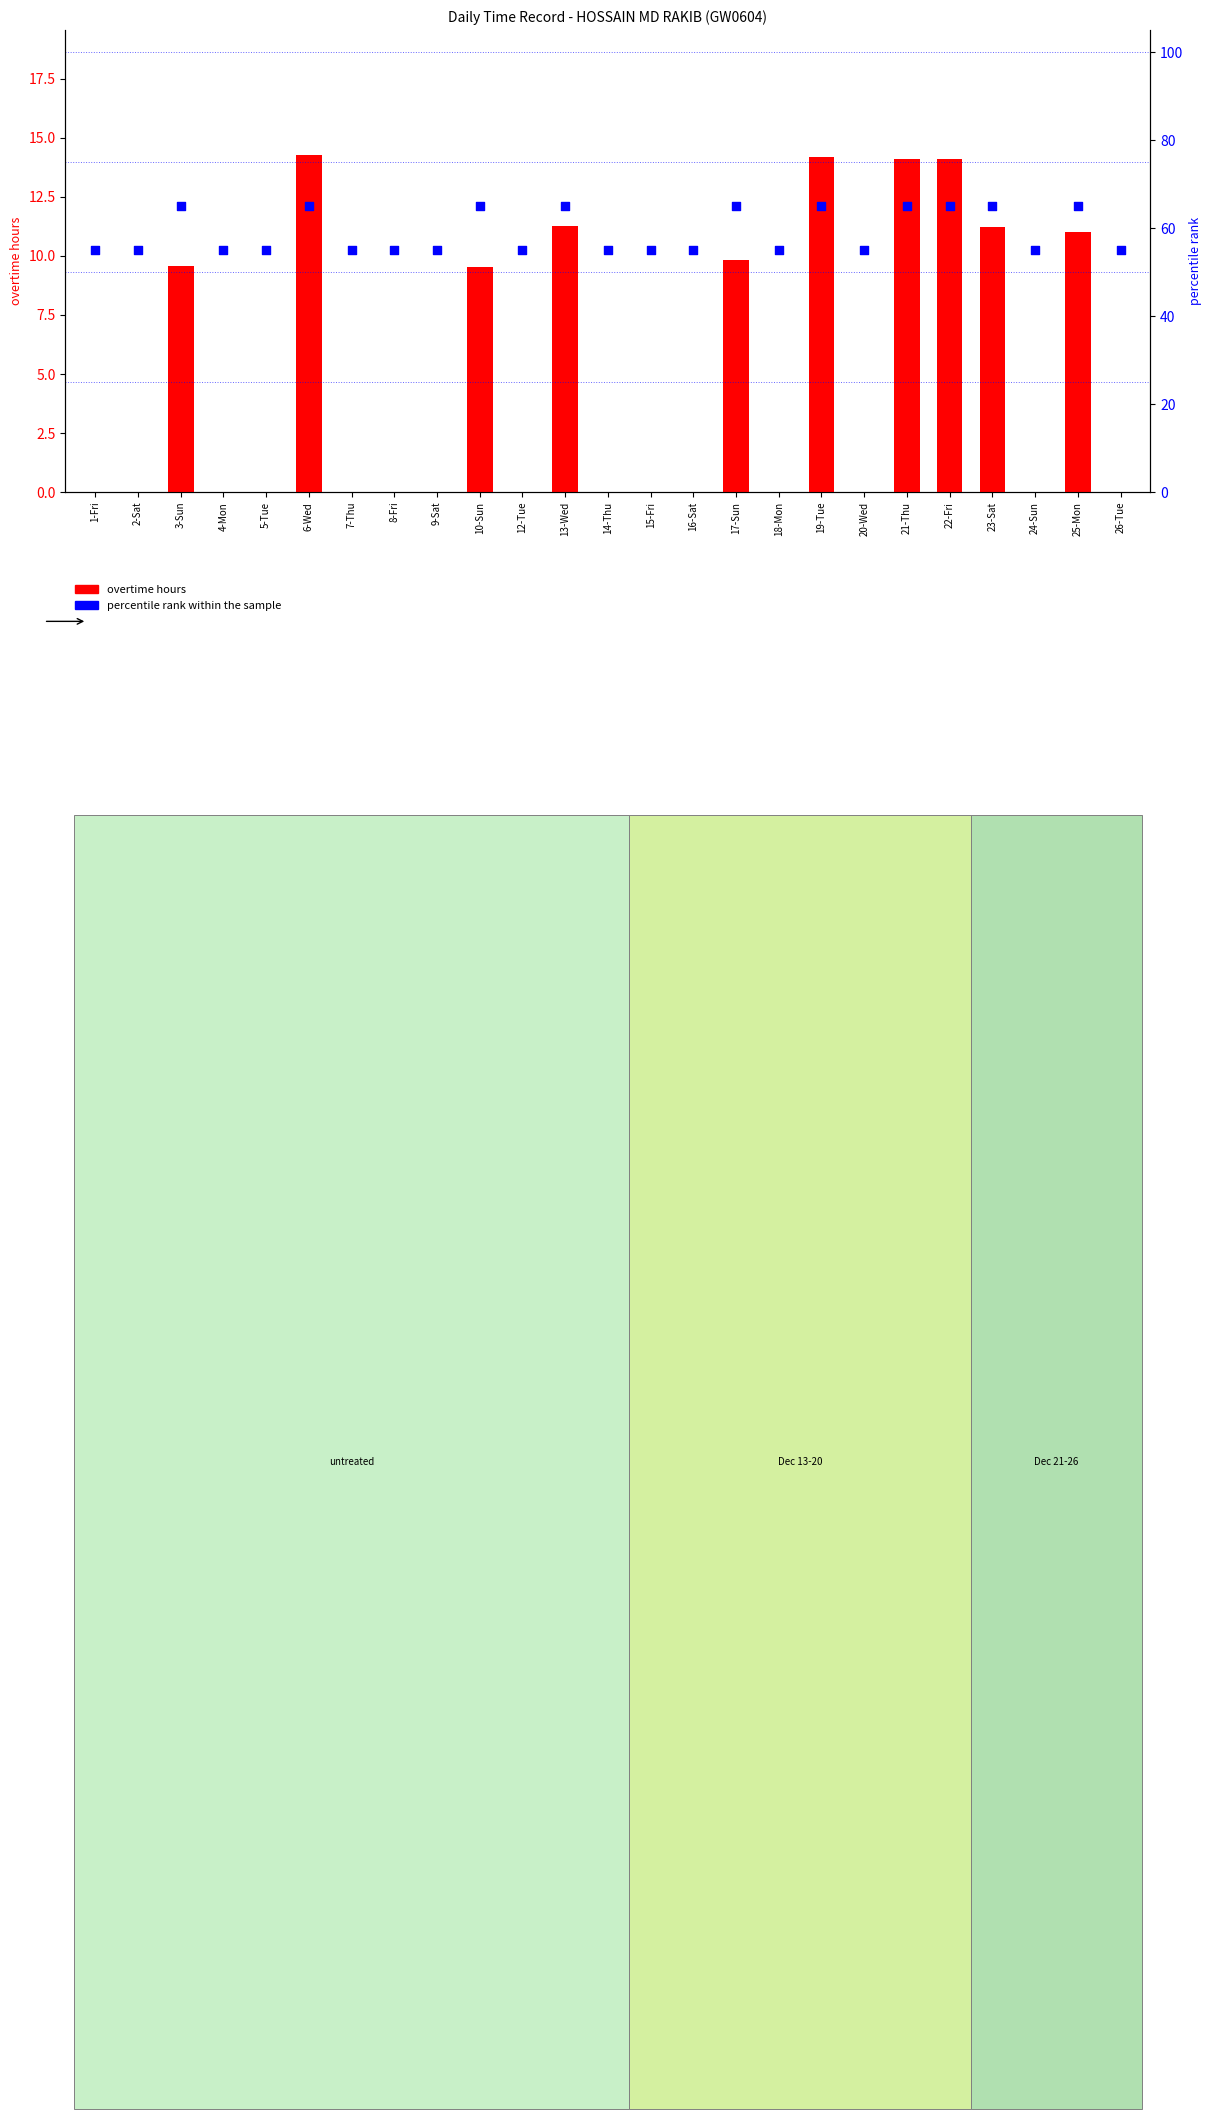

Which series has the largest total across all categories?

percentile rank within the sample